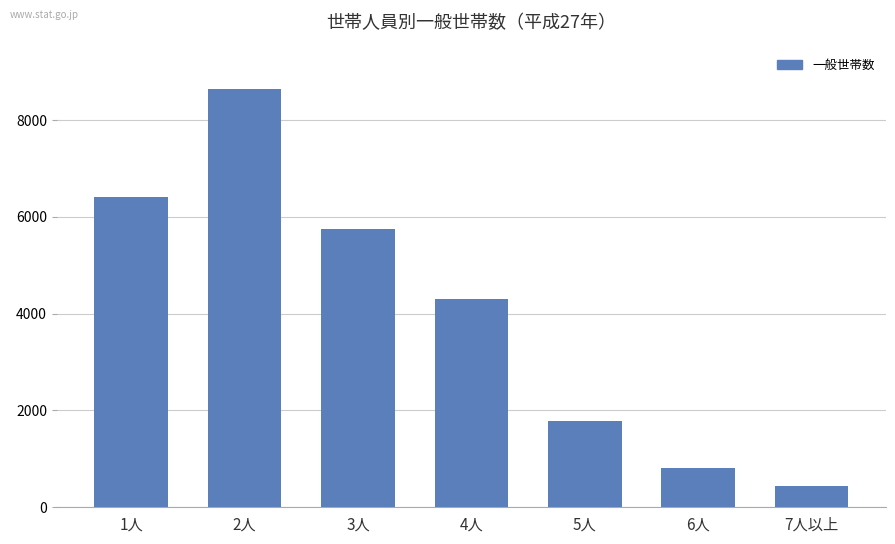

Reading right to left, extract all data points from this chart.

7人以上=448	6人=821	5人=1777	4人=4295	3人=5745	2人=8641	1人=6411